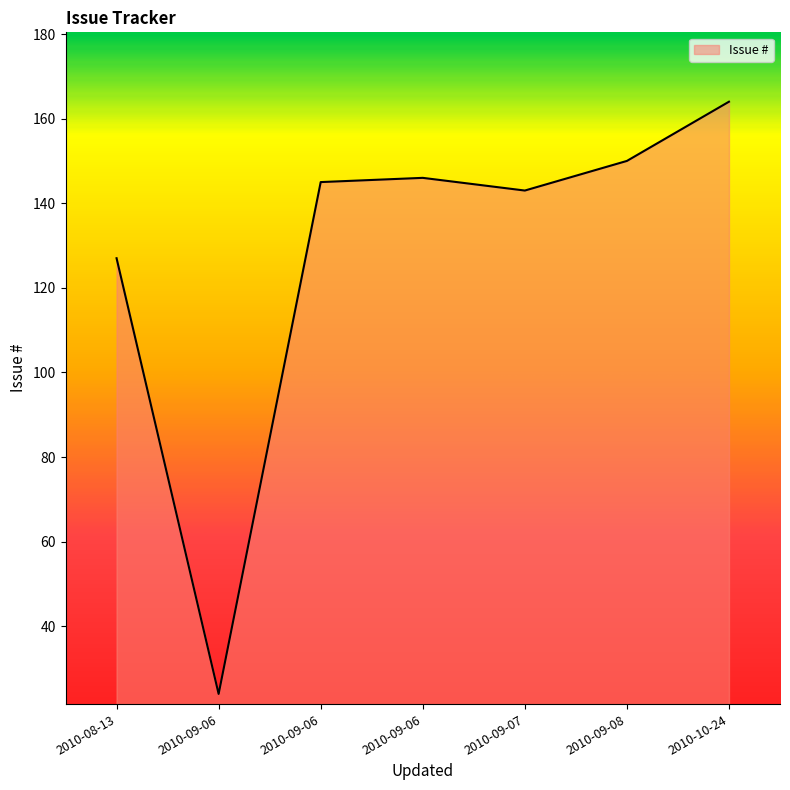

Reading right to left, transcribe all the data shown in this chart.

2010-10-24=164	2010-09-08=150	2010-09-07=143	2010-09-06=146	2010-09-06=145	2010-09-06=24	2010-08-13=127